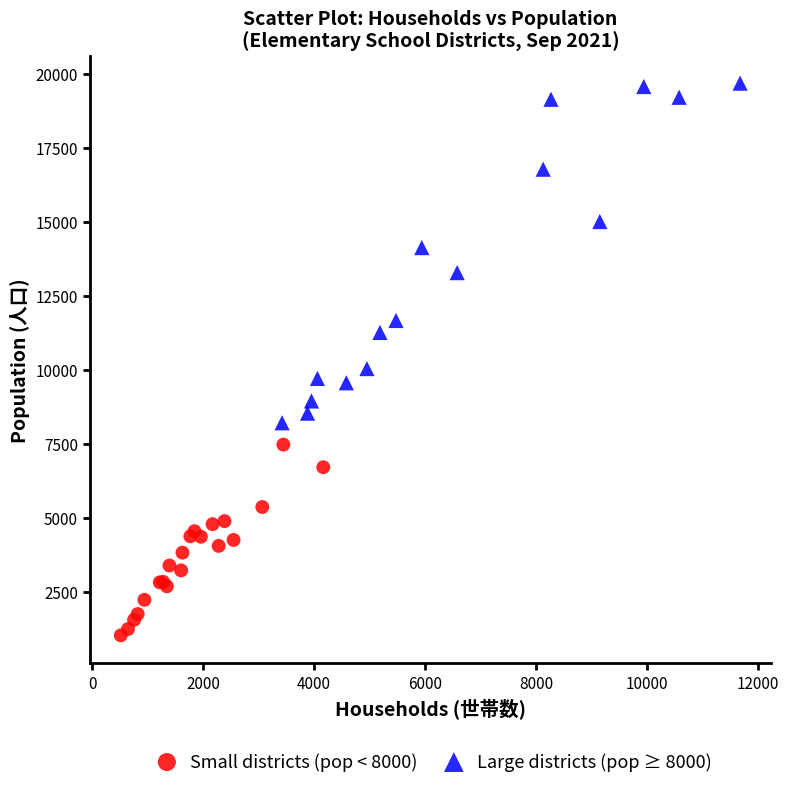

What are all the series names shown in the legend?

Small districts (pop < 8000), Large districts (pop ≥ 8000)